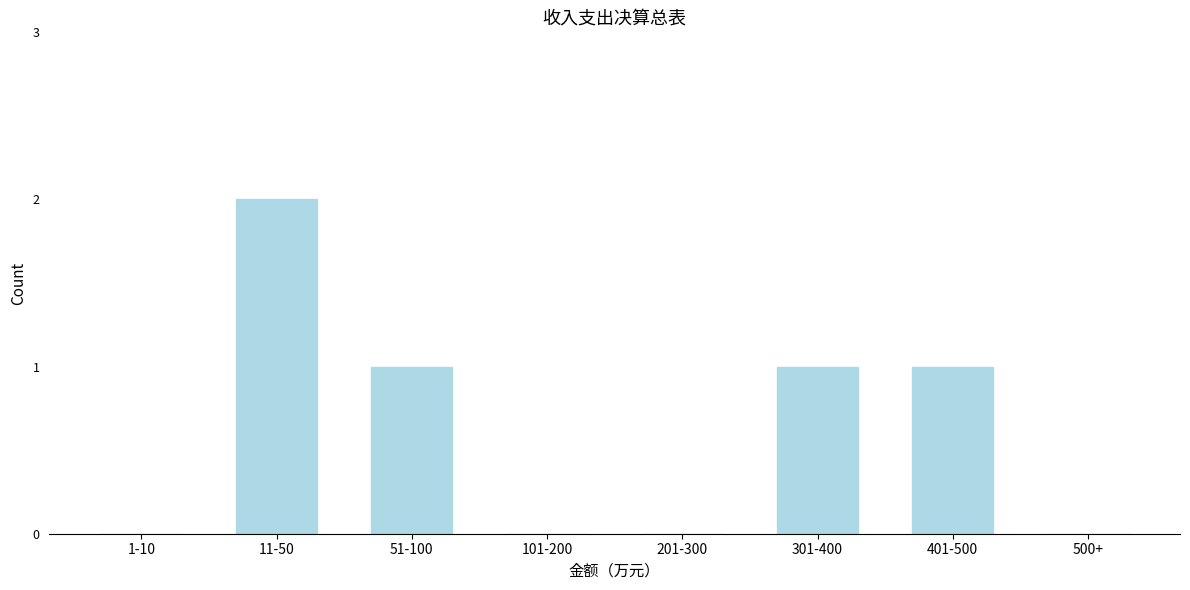

Reading left to right, what are all the values shown in this chart?

1-10=0	11-50=2	51-100=1	101-200=0	201-300=0	301-400=1	401-500=1	500+=0